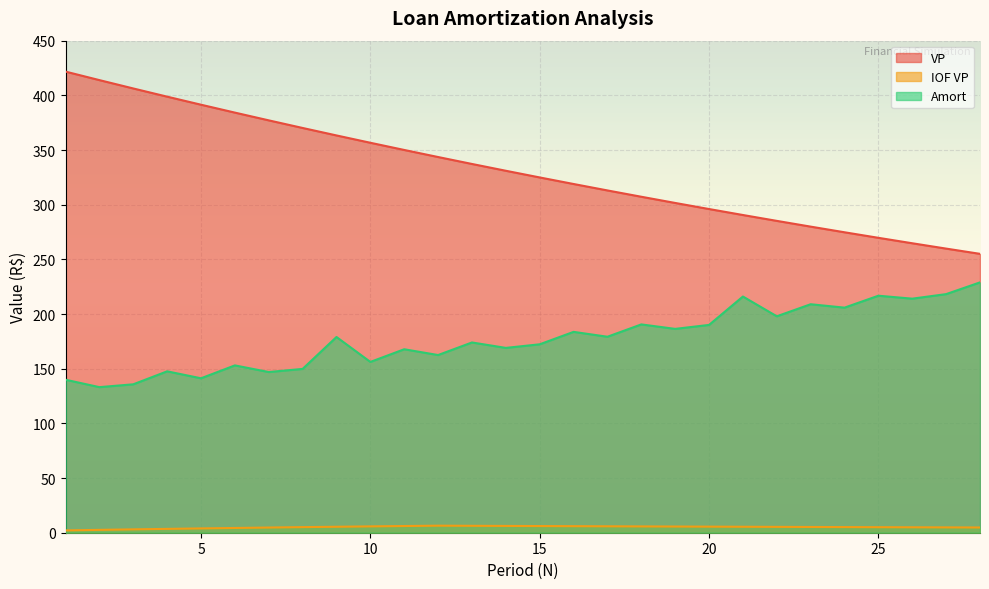

At which category is the sum across all series the highest?

1